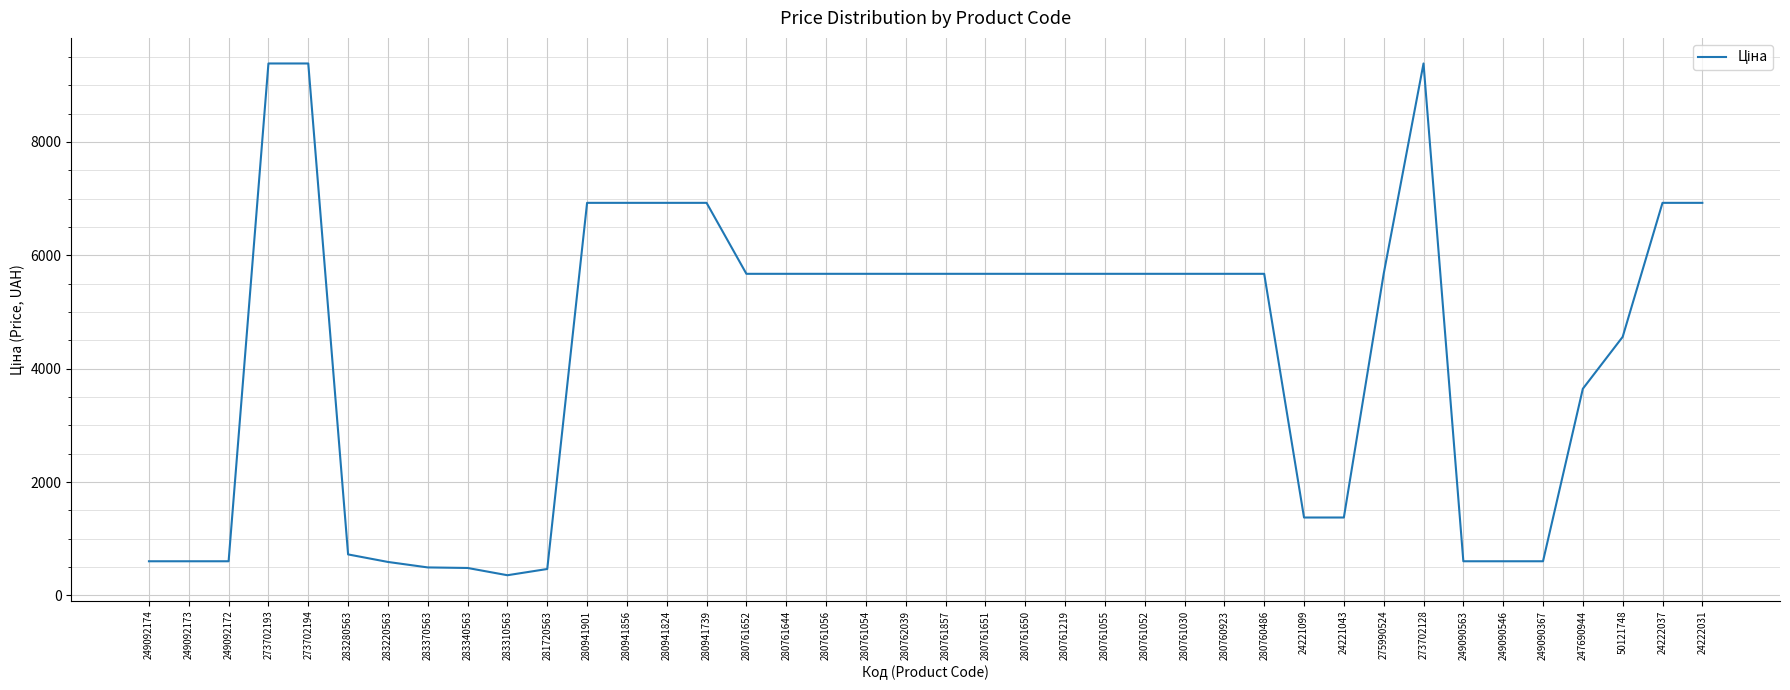

Where does the data first go above 5673?

273702193